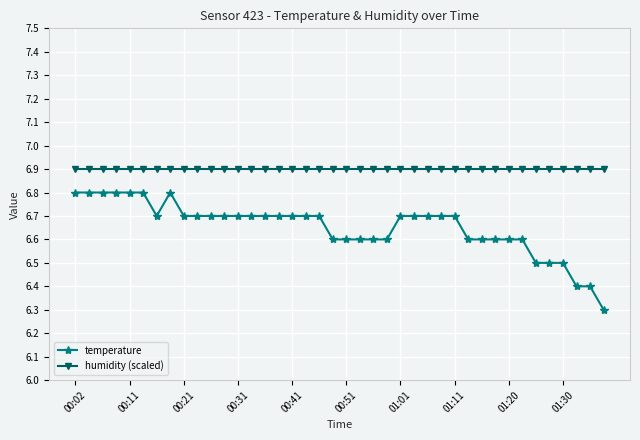

What is the average value of the humidity (scaled) series?

6.9